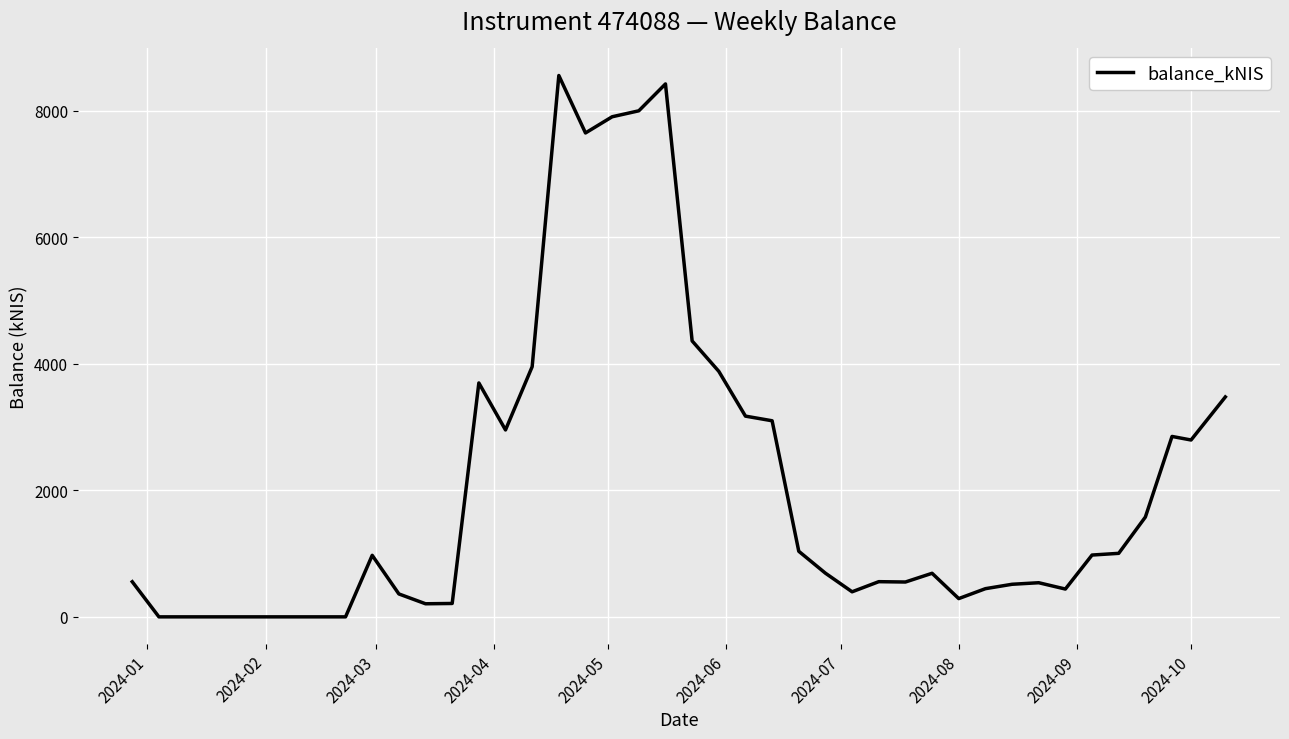

What is the greatest value displayed?

8554.1